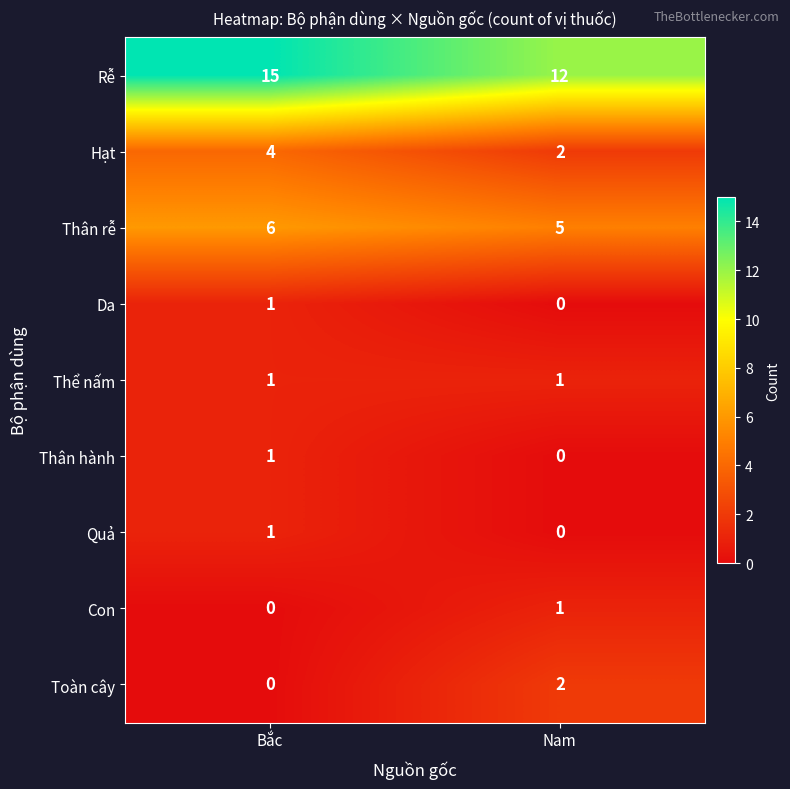

Between Bắc and Nam, which series saw the biggest shift?

Rễ